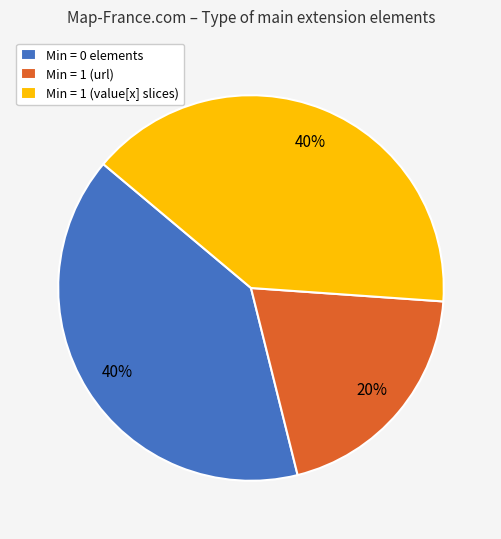

What is the smallest slice in the pie chart?

Min = 1 (url)